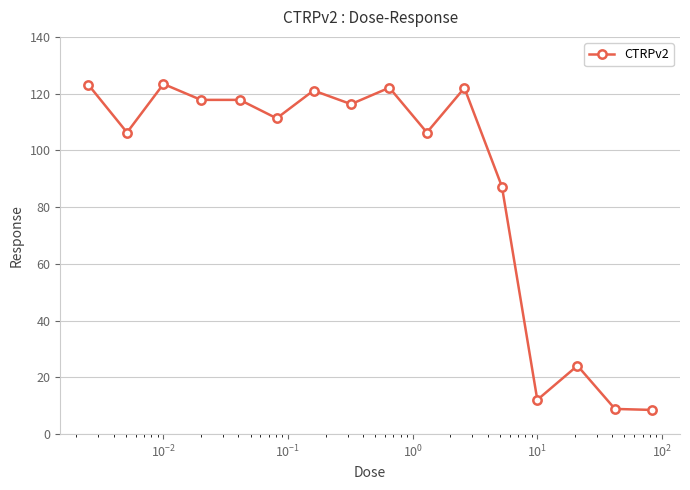

What is the minimum value shown in the chart?

8.5